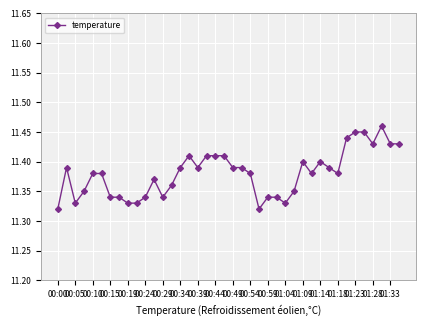

What is the sum of all values?

455.2